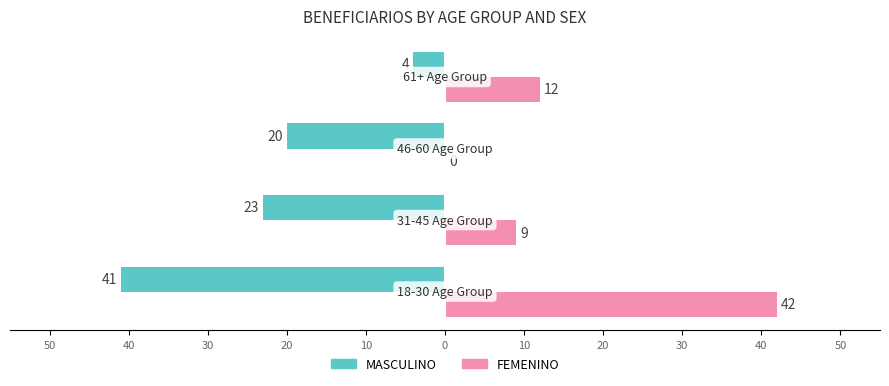

List the series in order of their peak value, highest first.

FEMENINO, MASCULINO